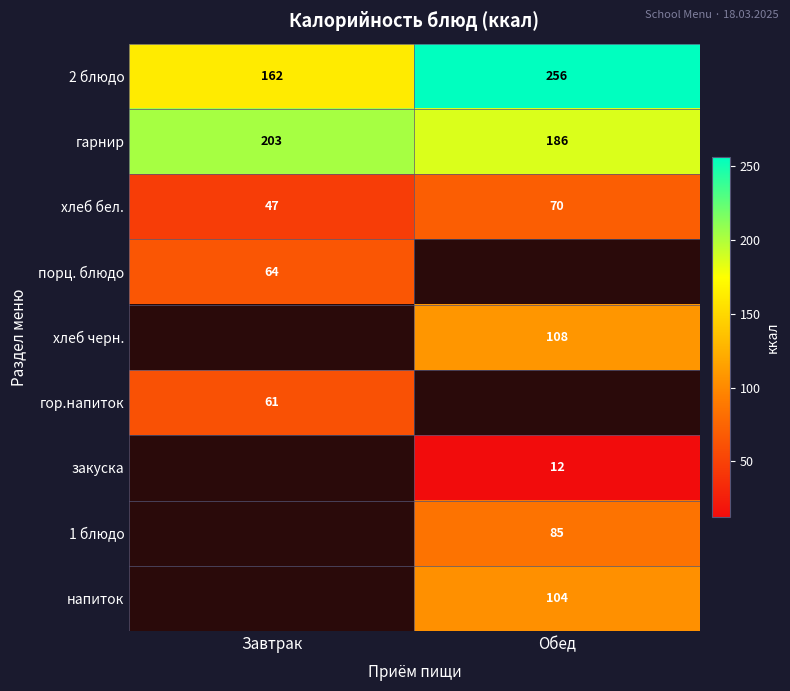

The value of закуска at Обед is 4.2. True or false?

False